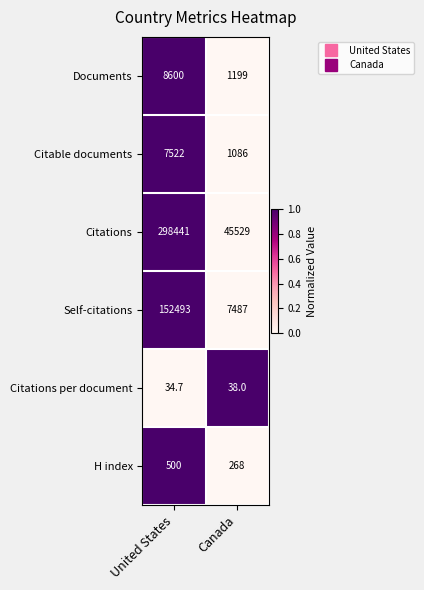

What is the total value across all series at Canada?

55607.0